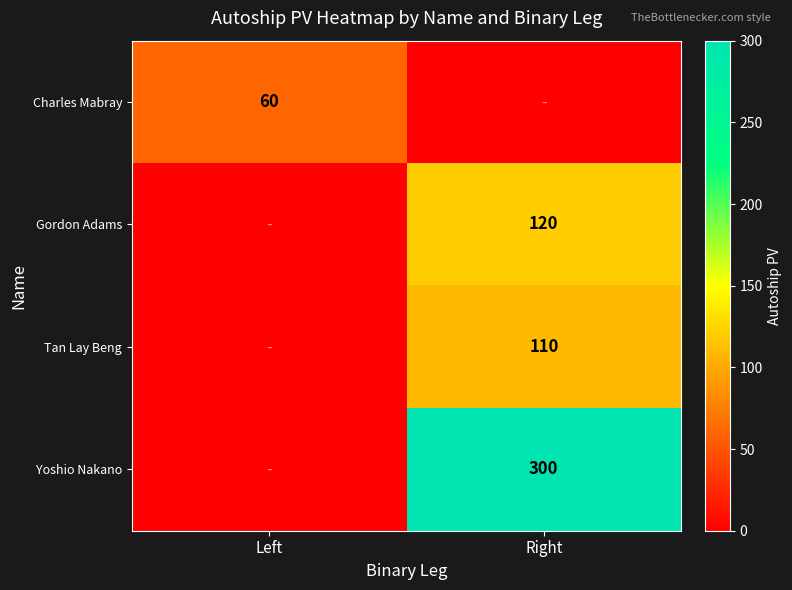

Is it true that Yoshio Nakano equals 300 at Right?

True